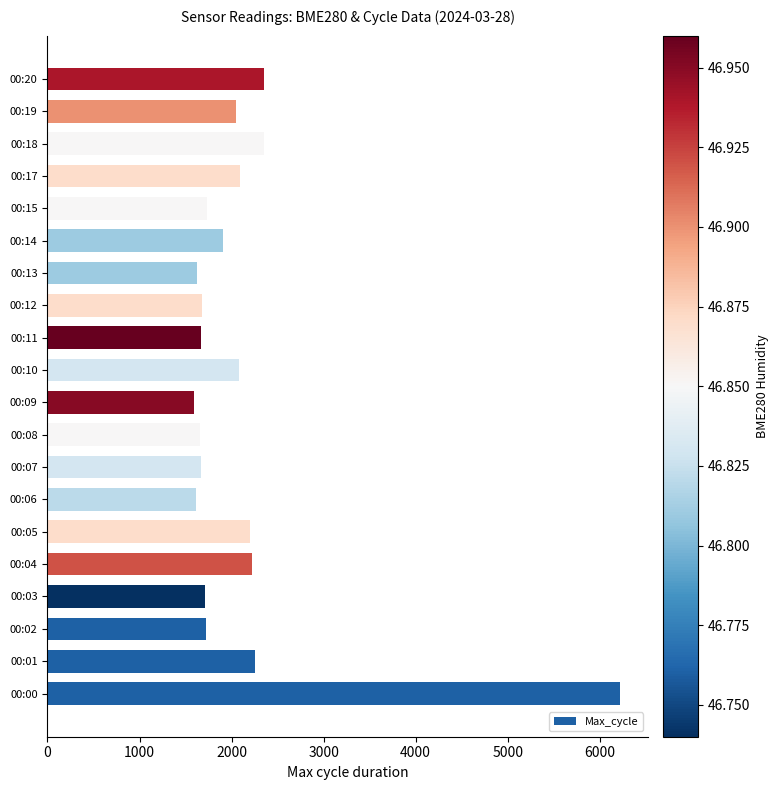

What is the change in value from 00:09 to 00:15?

+139